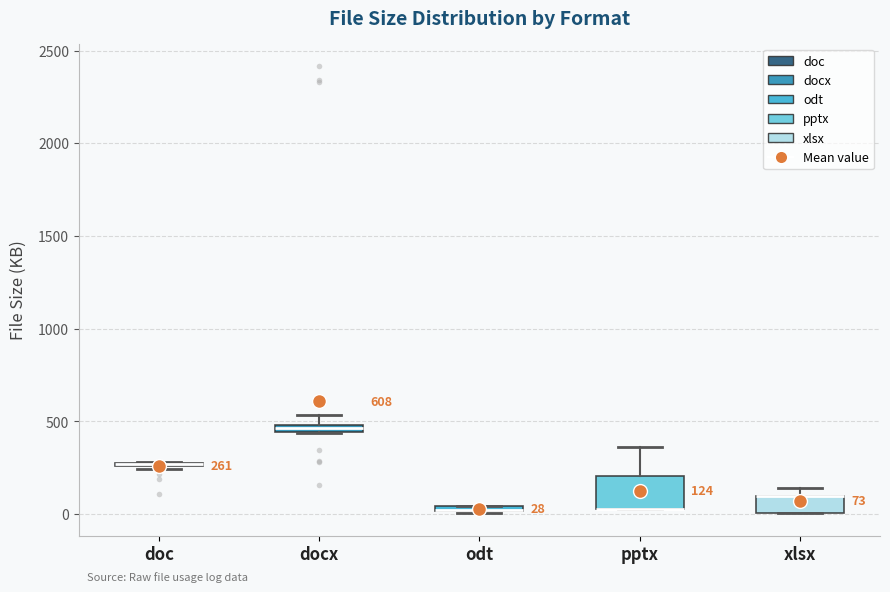

Which box is the tallest, from its lower edge to its upper edge?

pptx